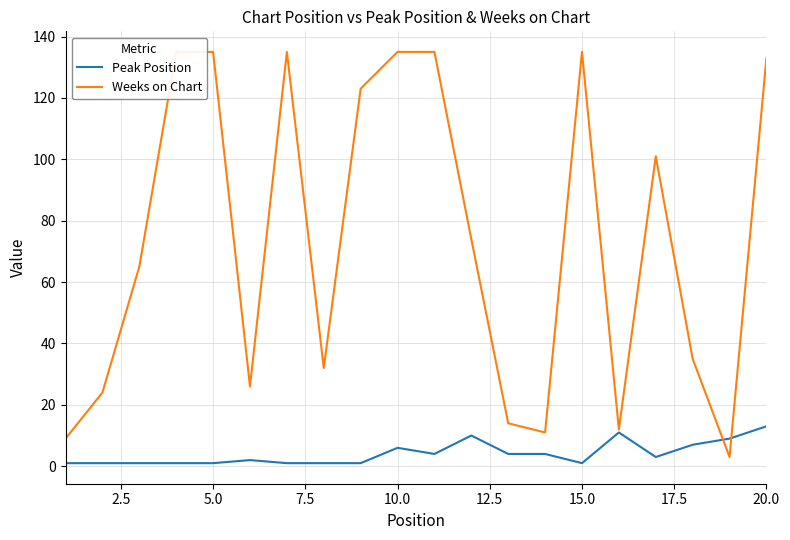

True or false: Peak Position has a value of 6 at 10.0.

True